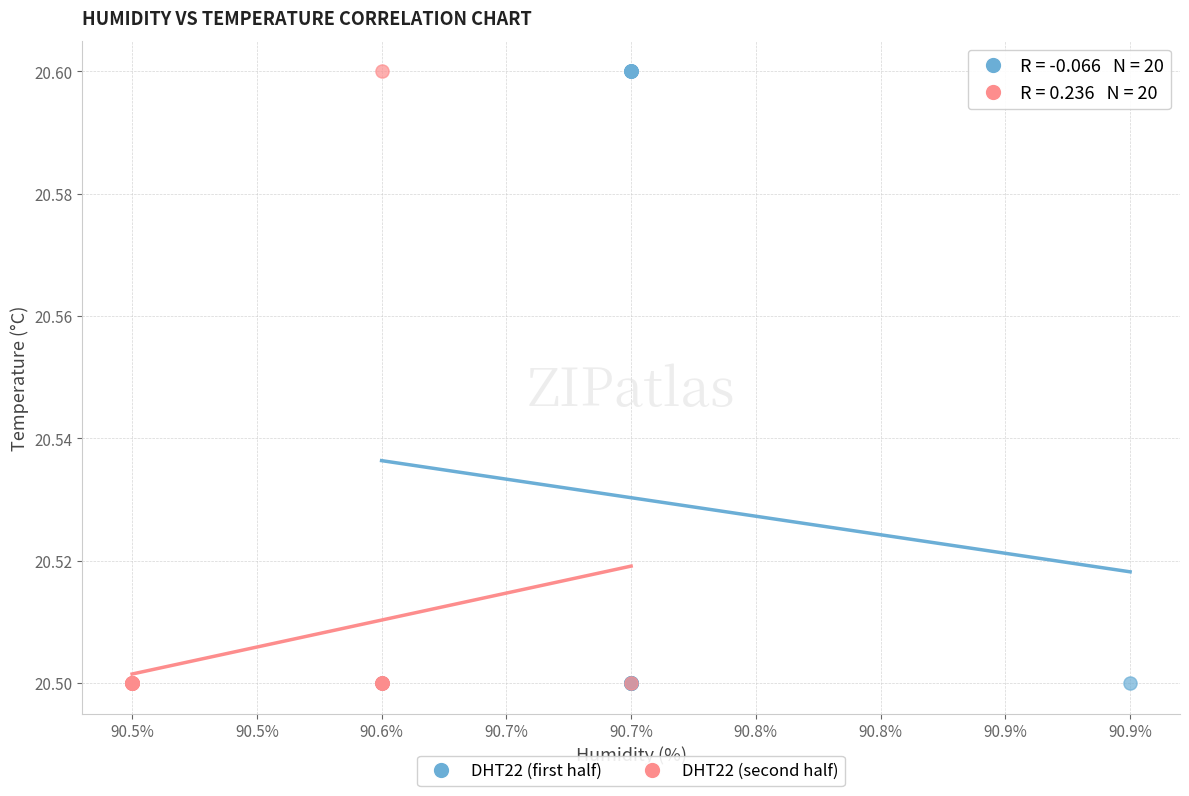

What are all the series names shown in the legend?

DHT22 (first half), DHT22 (second half)